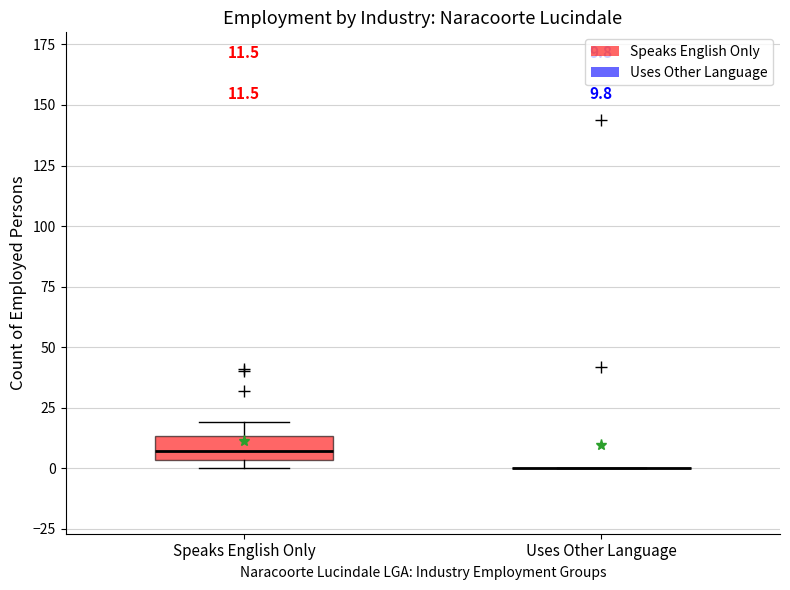

Which box is the tallest, from its lower edge to its upper edge?

Speaks English Only